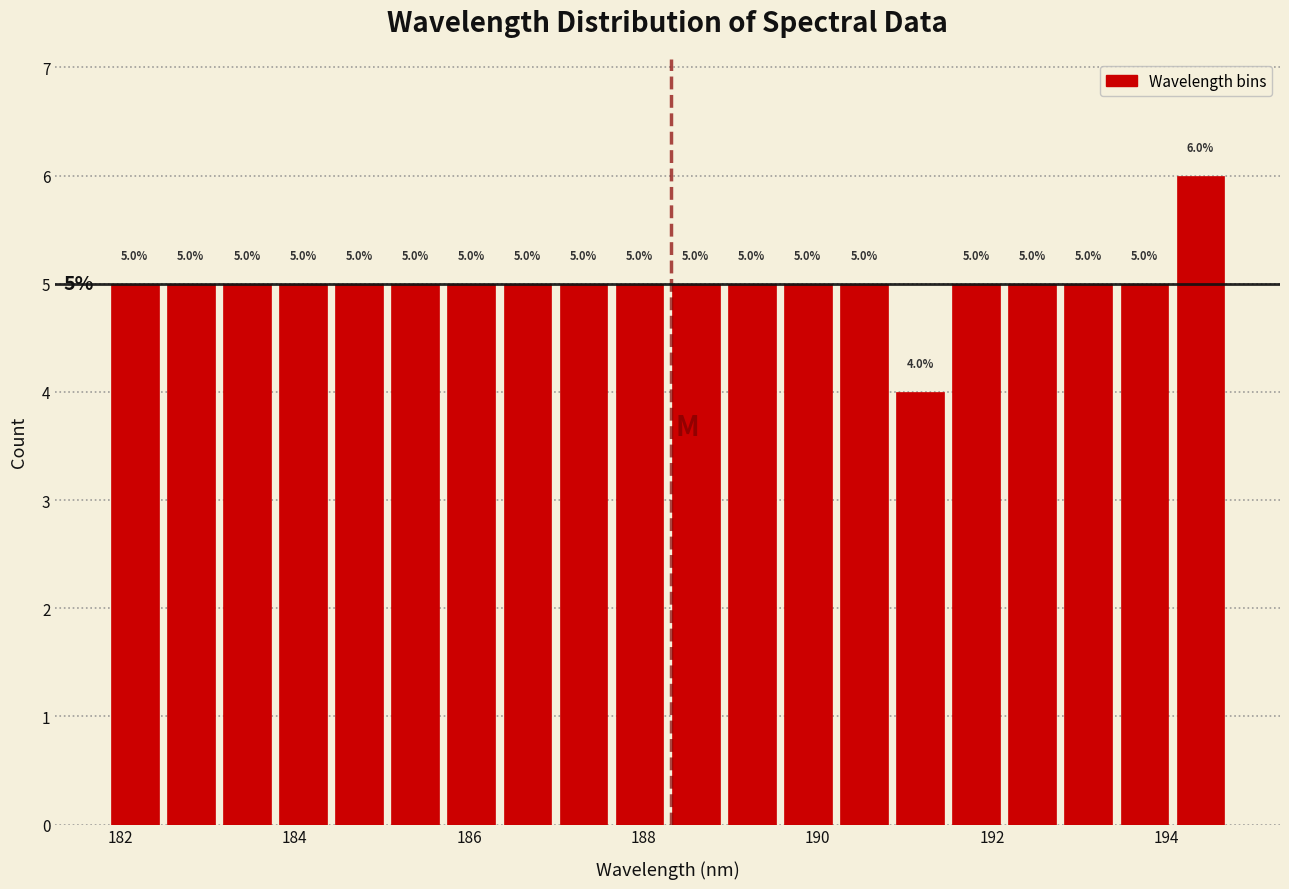

Read against the x-axis, roughly where is the centre of the tallest bar?

194.4